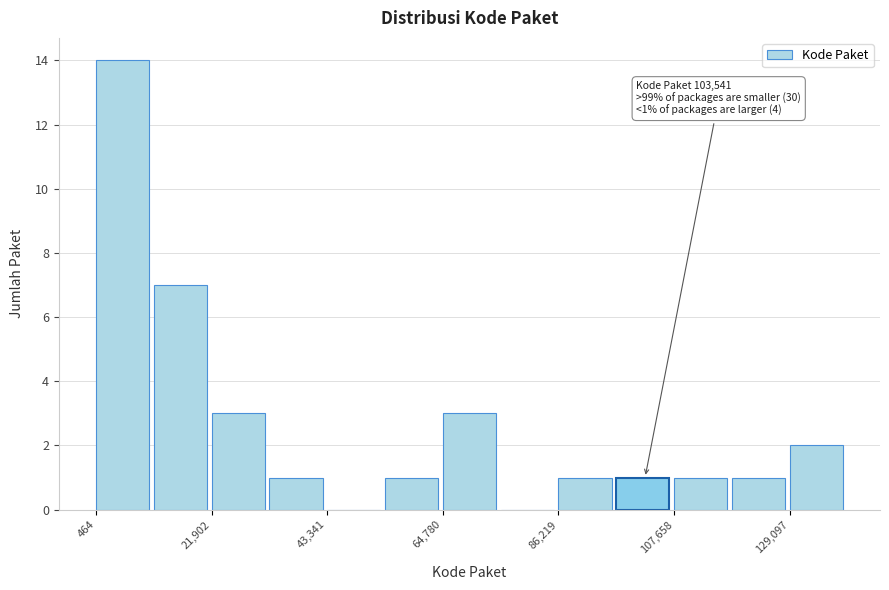

Around what value on the x-axis is the tallest bar? Give the approximate position of its centre, as read against the axis.

5000